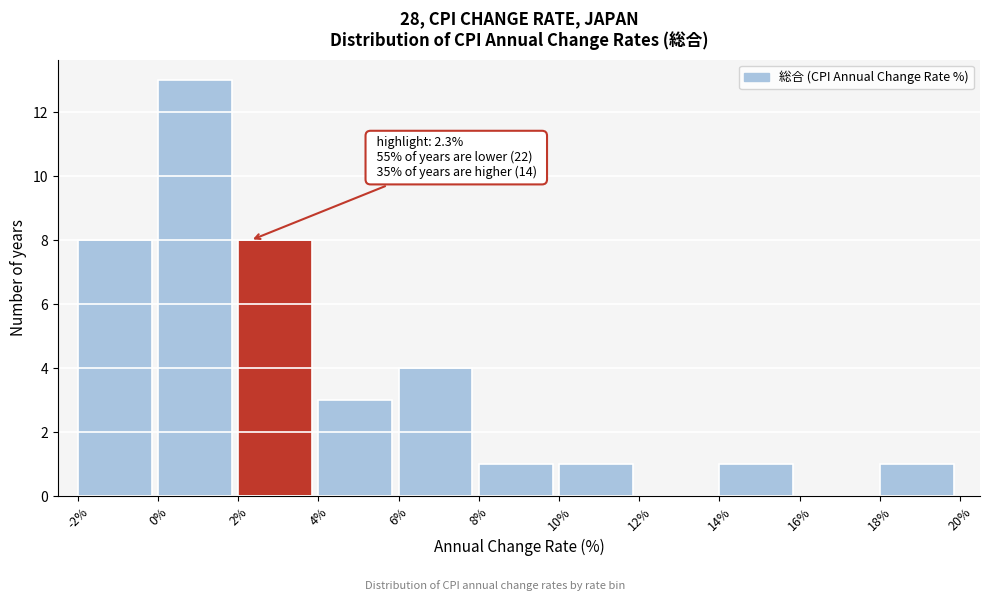

Over which range of the x-axis is the bar tallest?

0% to 2%